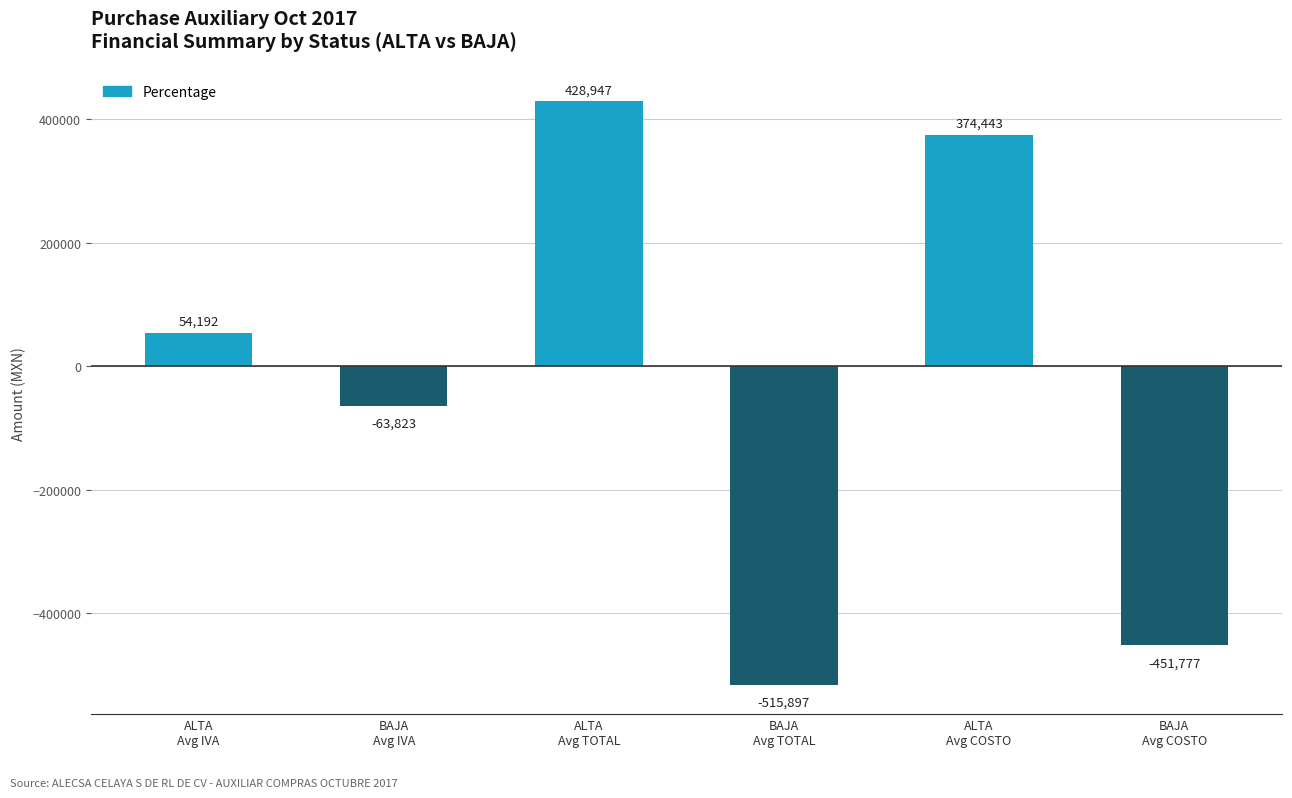

What is the minimum value shown in the chart?

-515897.5